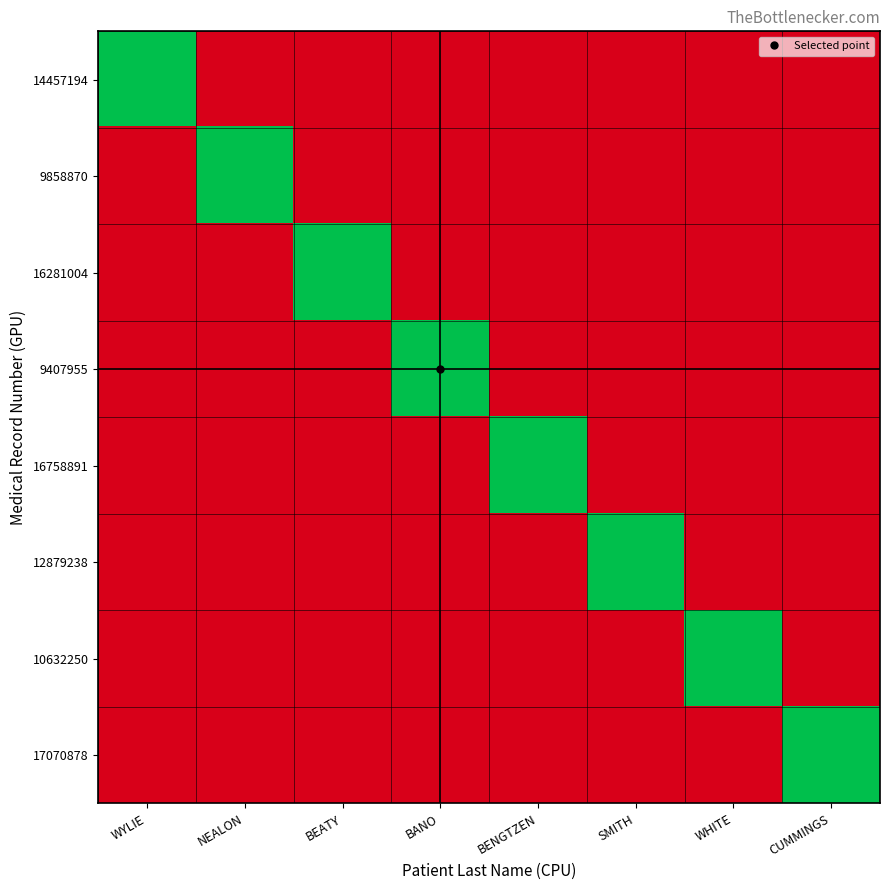

At which category does the chart reach its peak across all series?

CUMMINGS